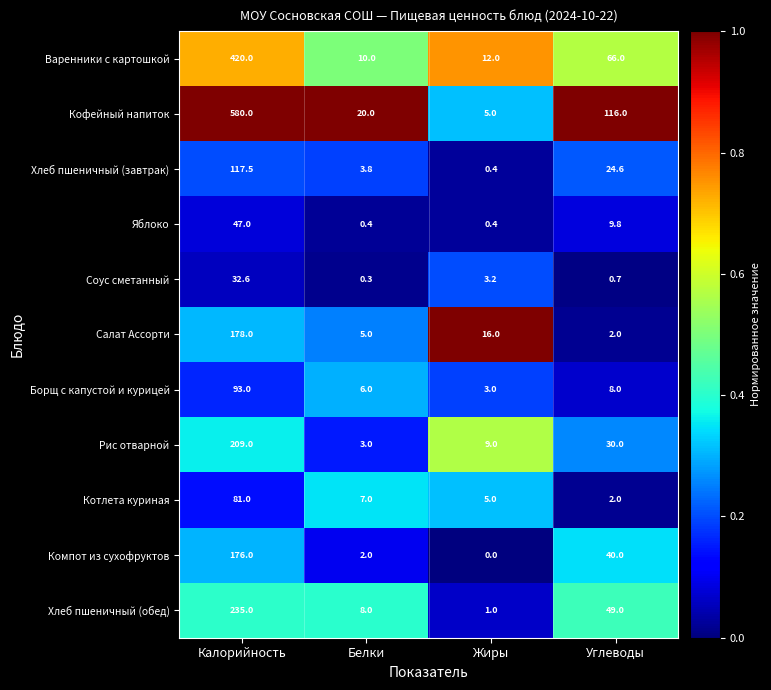

How many categories are shown in the chart?

4